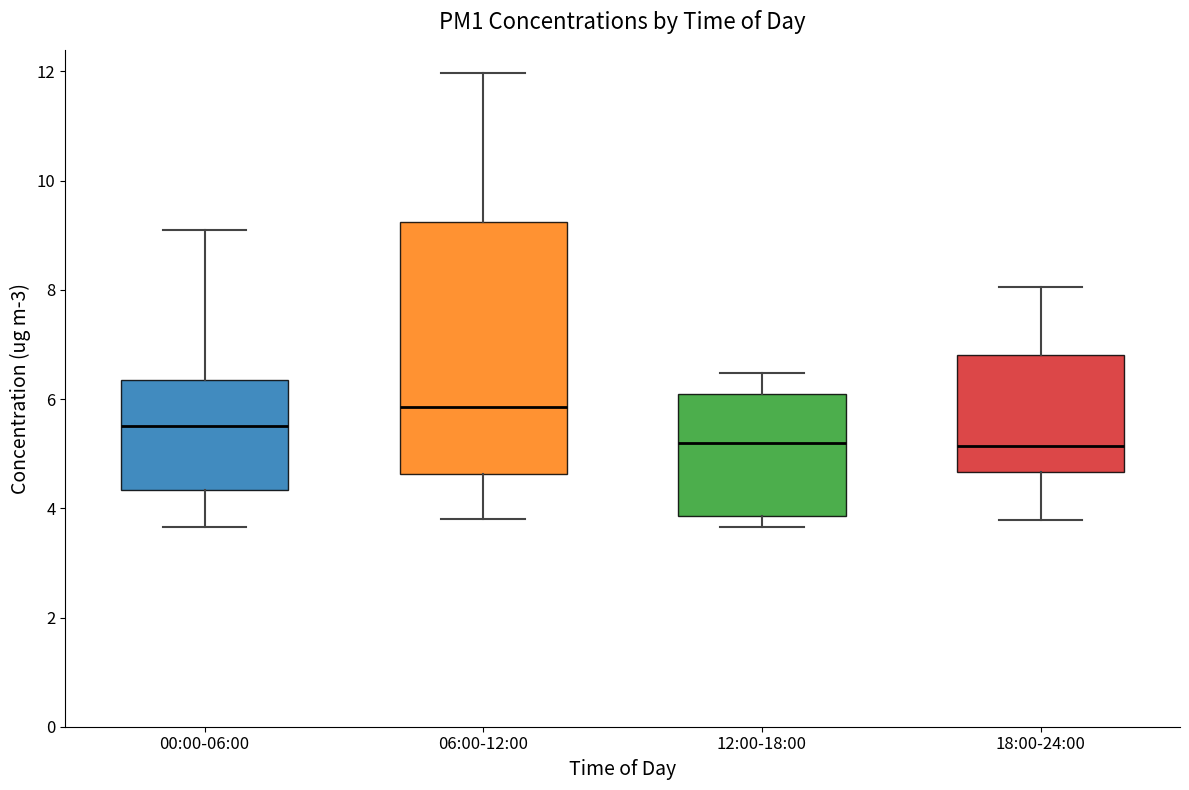

Which box is the tallest, from its lower edge to its upper edge?

06:00-12:00